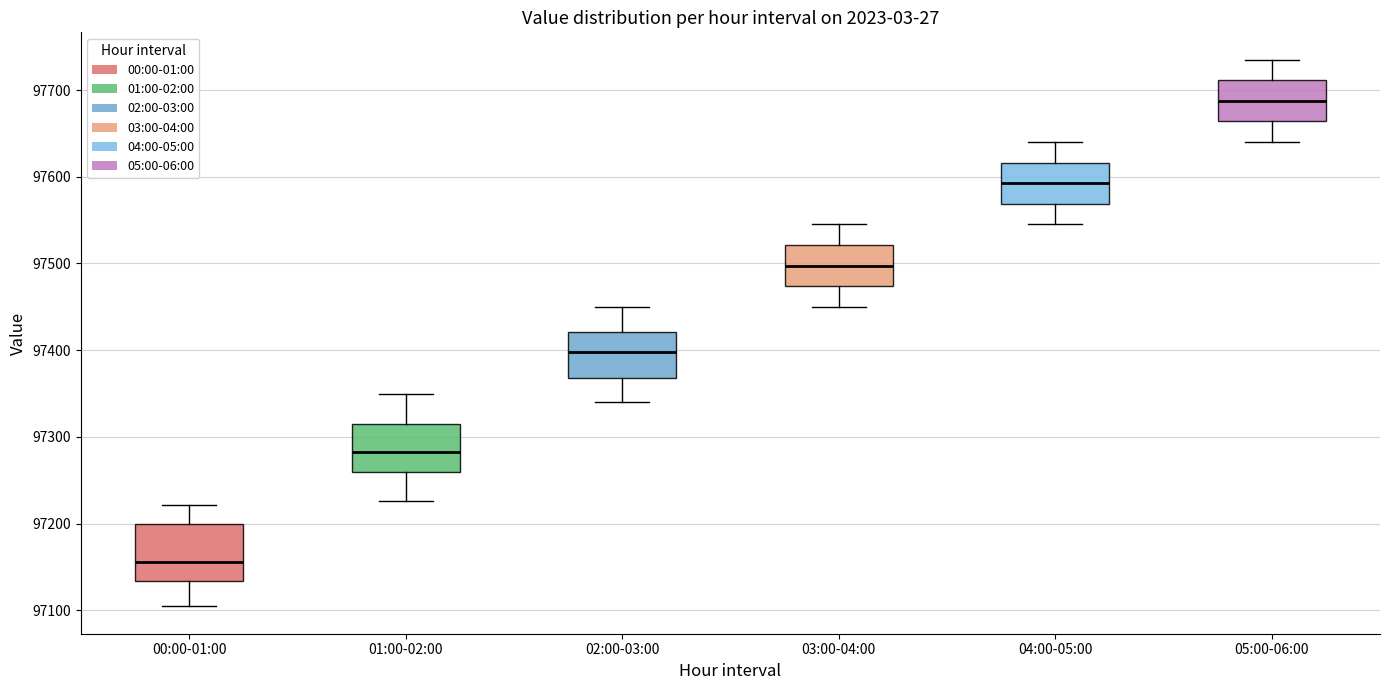

Which box has the highest median line?

05:00-06:00